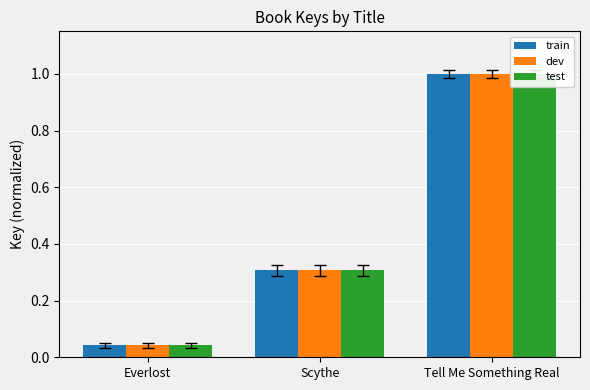

What is the maximum value for dev?

1.0